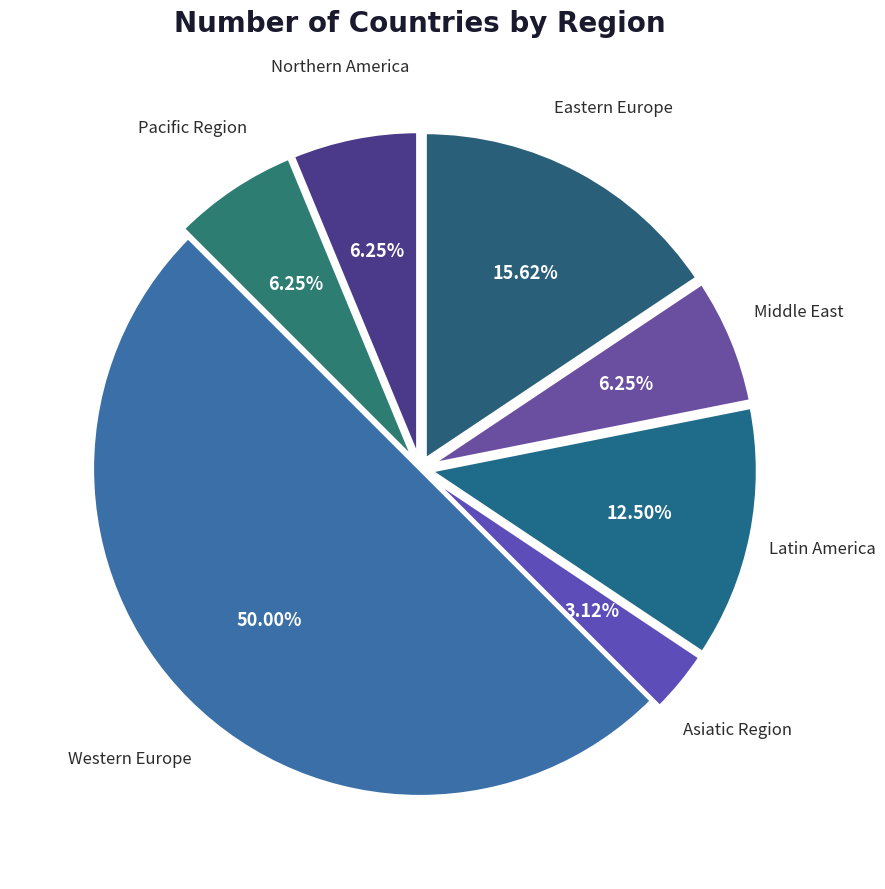

Approximately how many times larger is the value at Middle East compared to Asiatic Region?

2.0